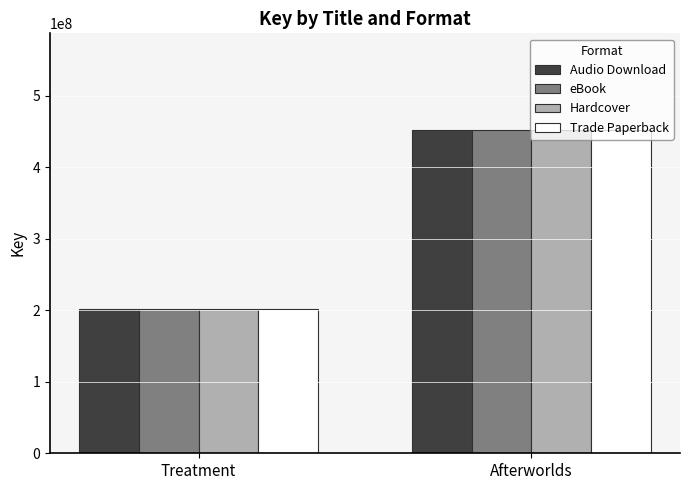

True or false: Trade Paperback has a value of 284105287 at Treatment.

False